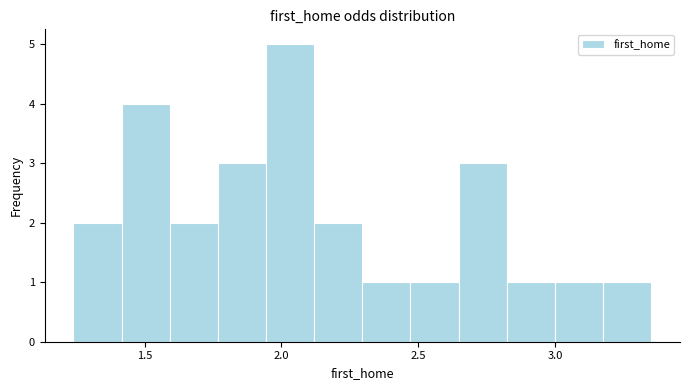

Around what value on the x-axis is the tallest bar? Give the approximate position of its centre, as read against the axis.

2.05